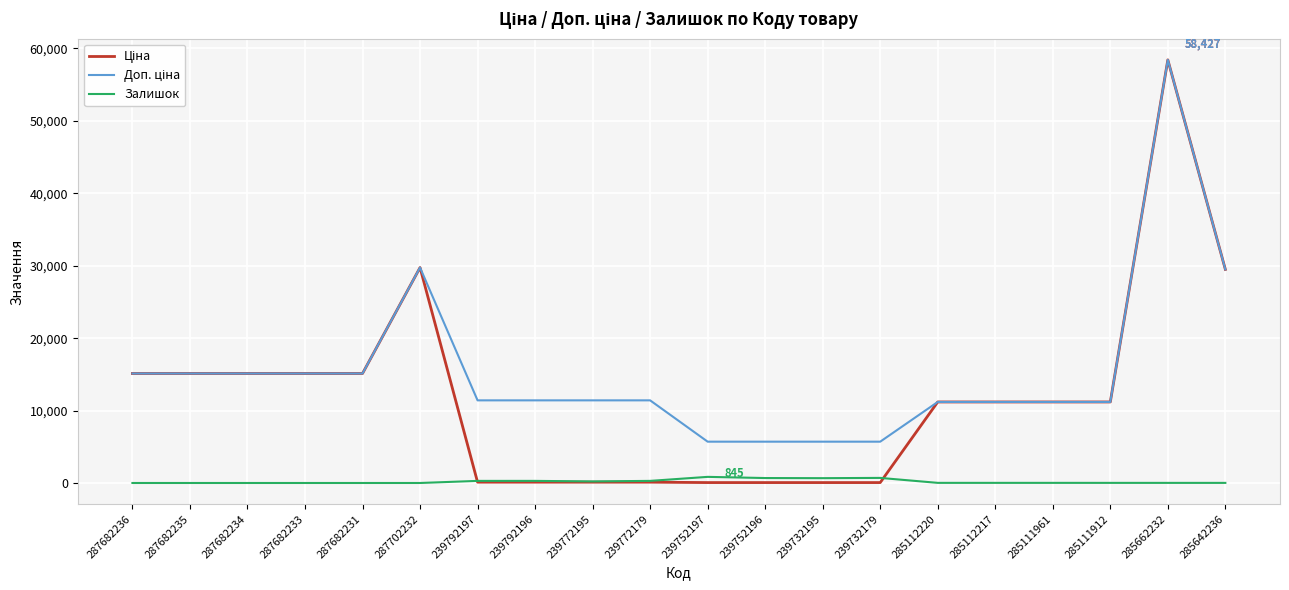

Does the chart display data point markers on the line(s)?

No